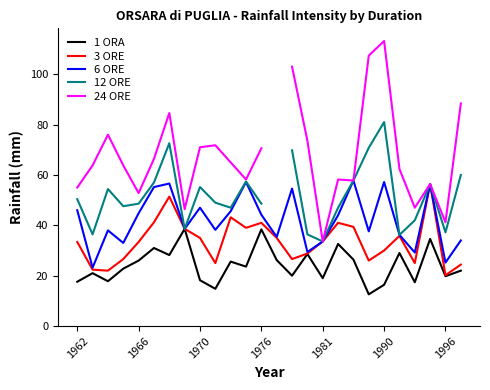

How many interior local peaks does the 24 ORE series have?

6